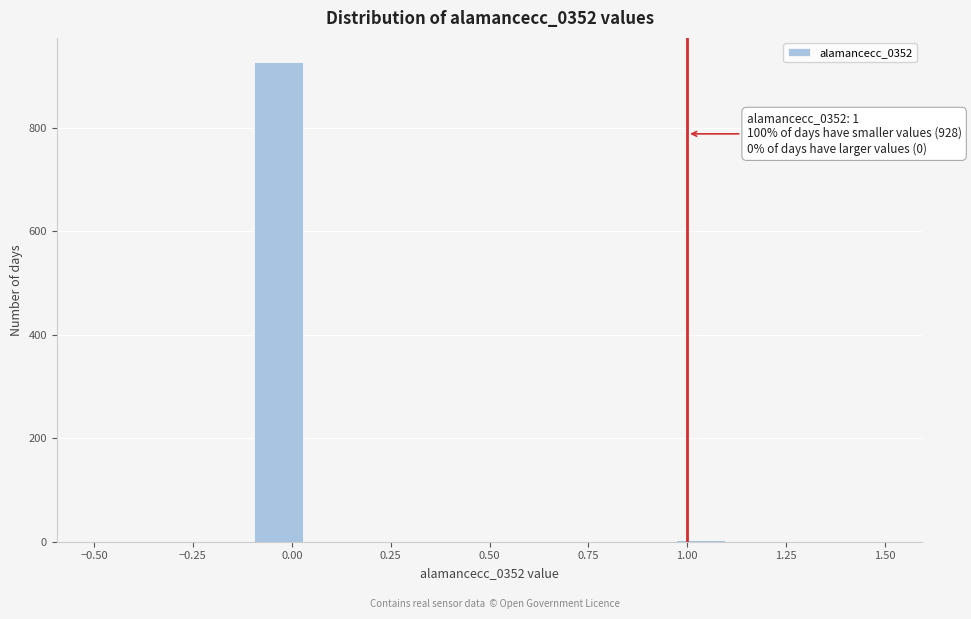

Read against the x-axis, roughly where is the centre of the tallest bar?

-0.05